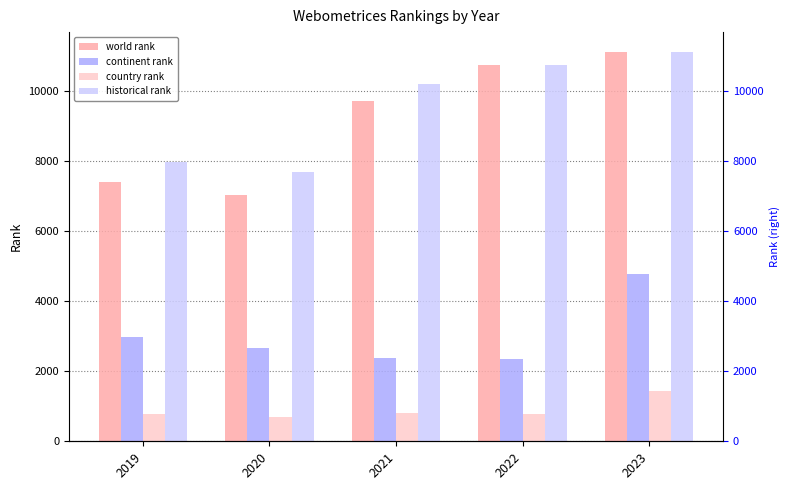

What is the difference between the highest and lowest values at 2022?

9955.0